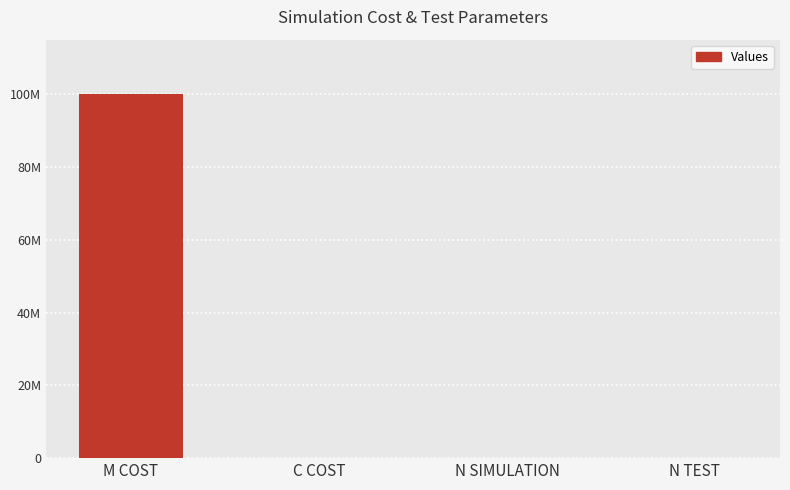

What is the average value?

25025038